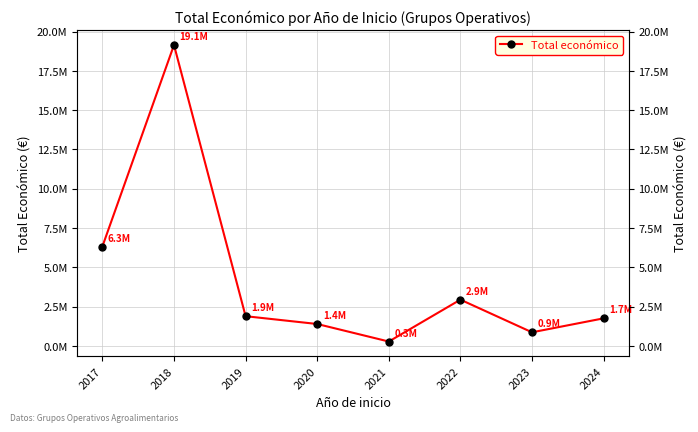

Where is the first local maximum?

2018